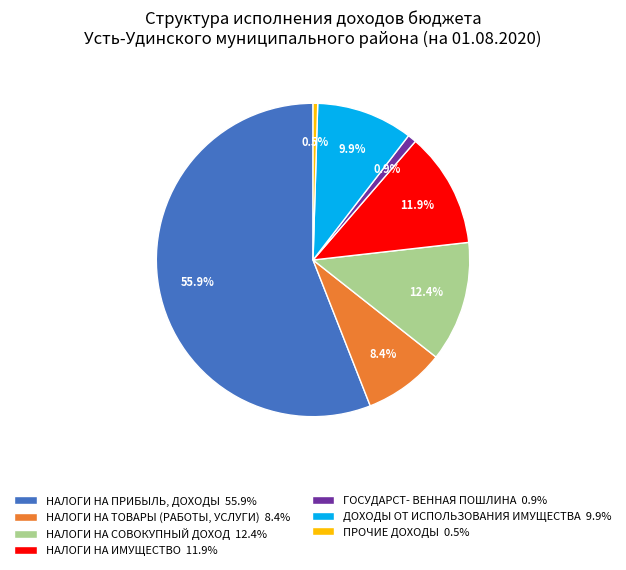

Between ГОСУДАРСТ- ВЕННАЯ ПОШЛИНА 0.9% and НАЛОГИ НА ПРИБЫЛЬ, ДОХОДЫ 55.9%, which is larger?

НАЛОГИ НА ПРИБЫЛЬ, ДОХОДЫ 55.9%